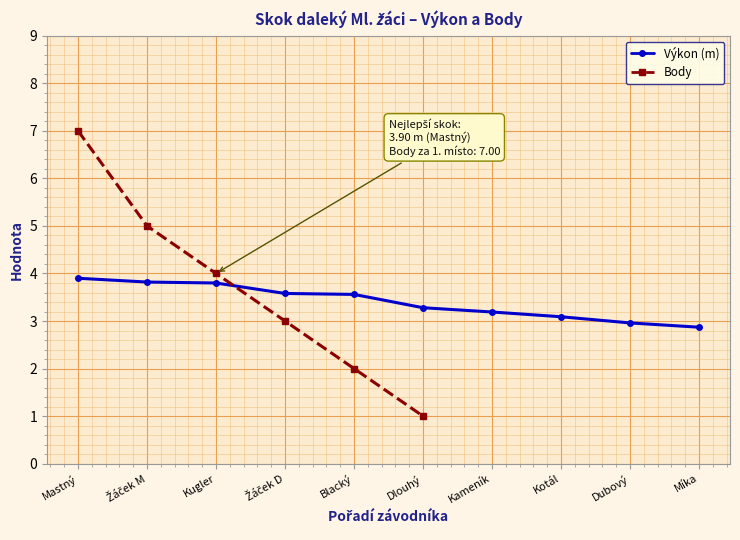

Between which two adjacent categories do Výkon (m) and Body first intersect?

Kugler and Žáček D